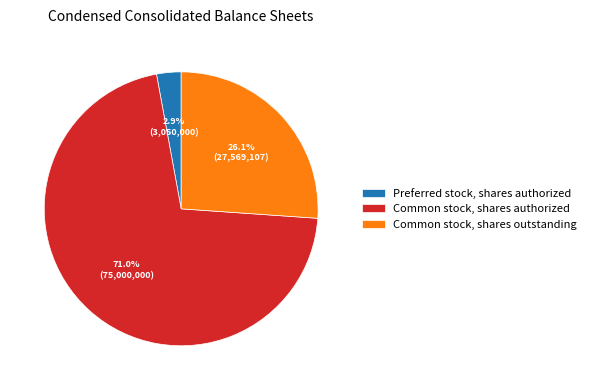

True or false: Preferred stock, shares authorized accounts for 3% of the total.

True